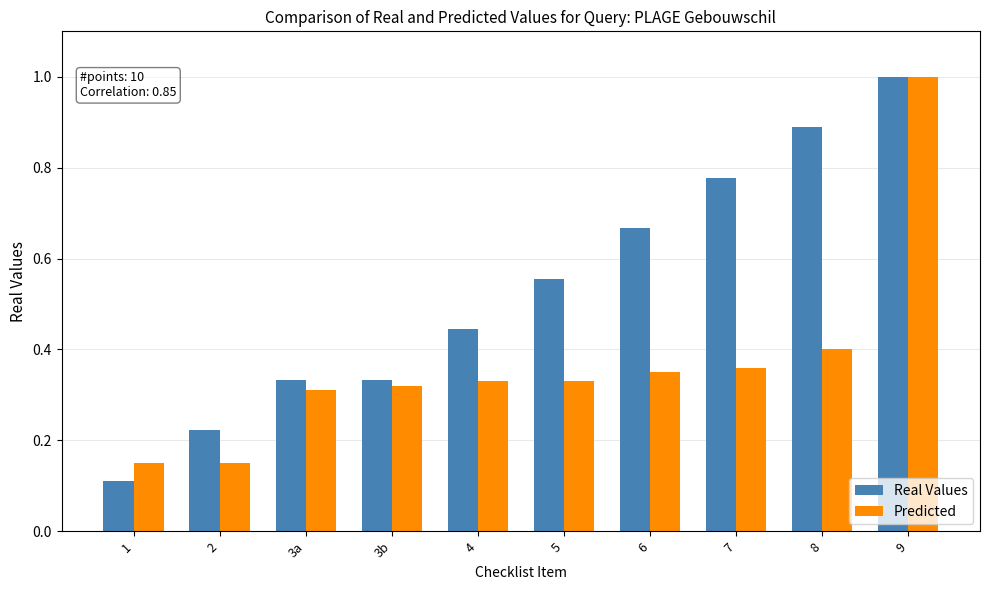

What is the total value across all series at 7?

1.1